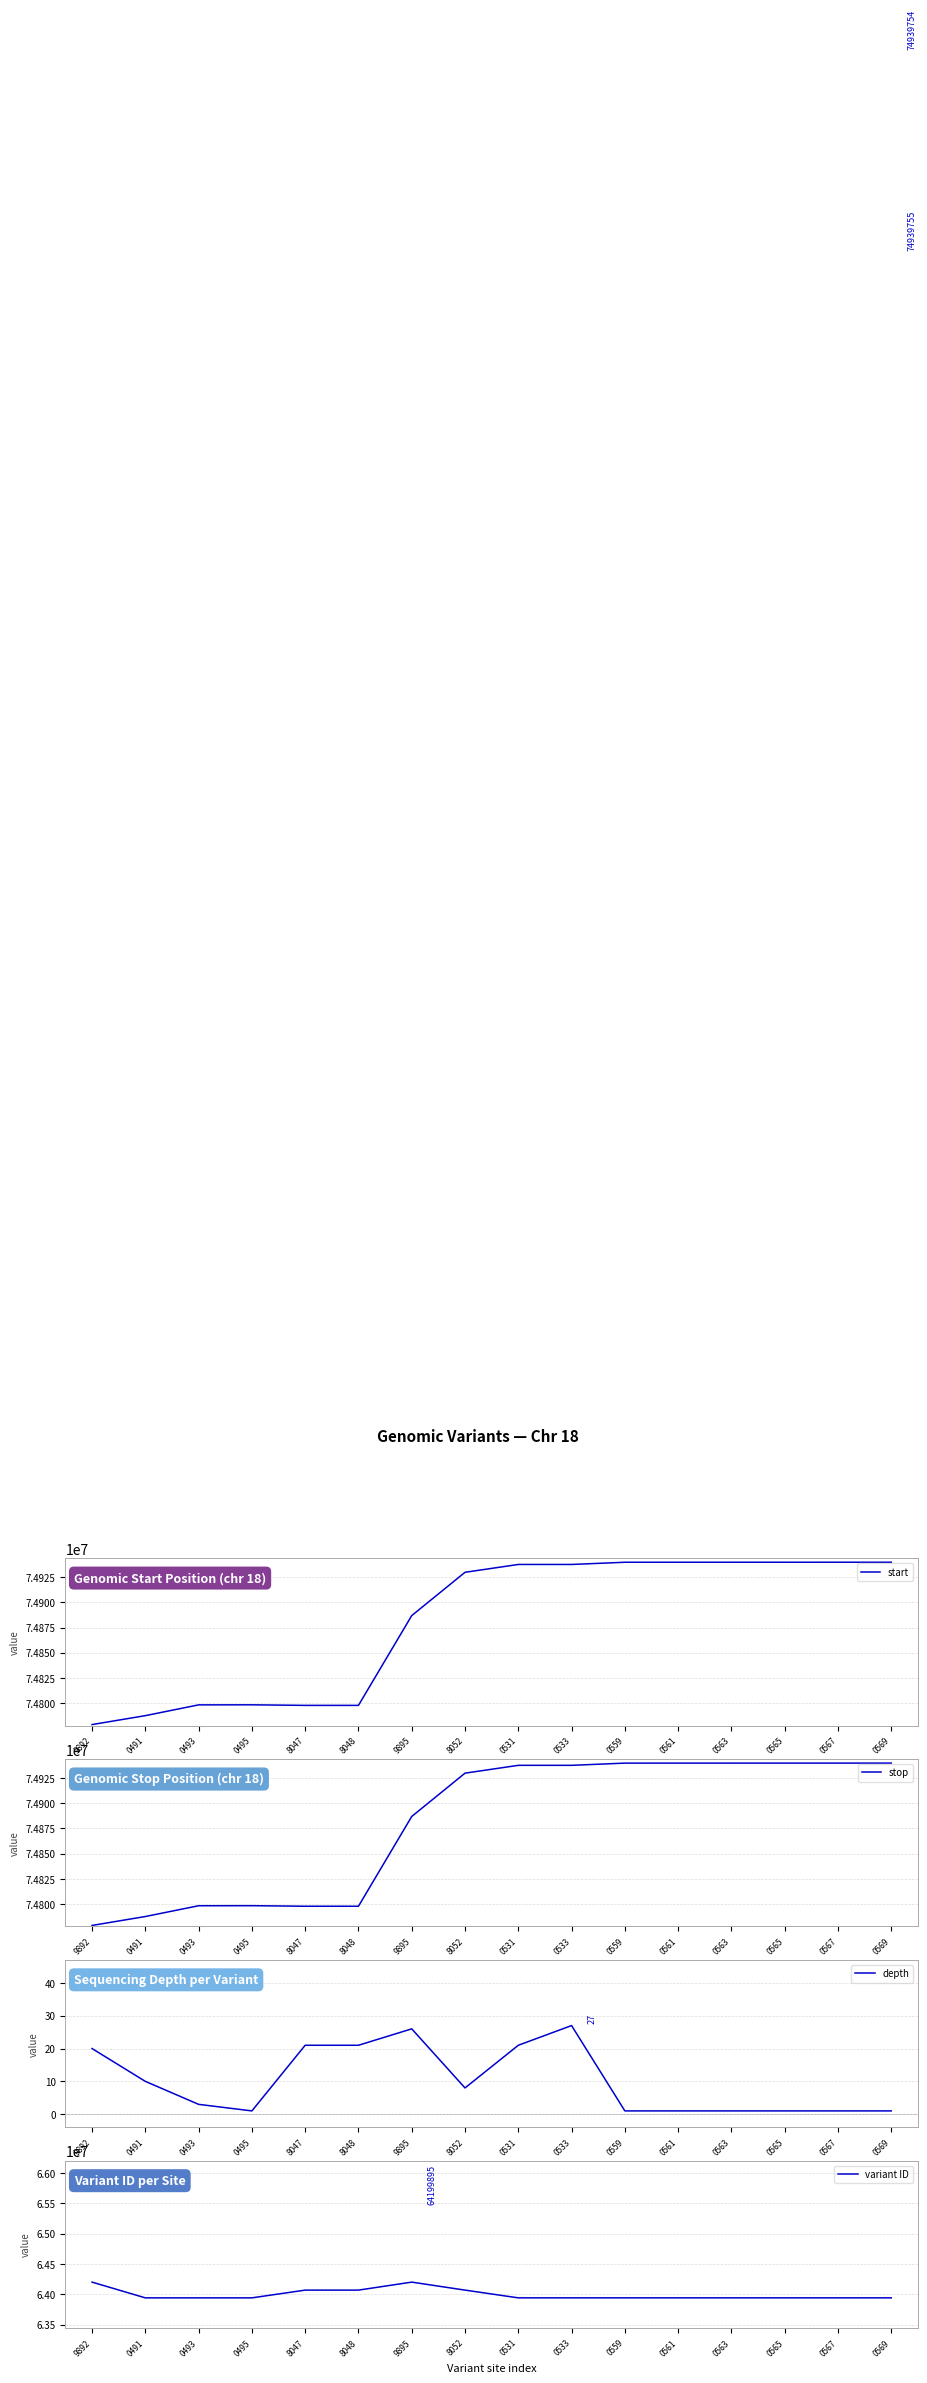

At which label is start closest to 74859322?

9895